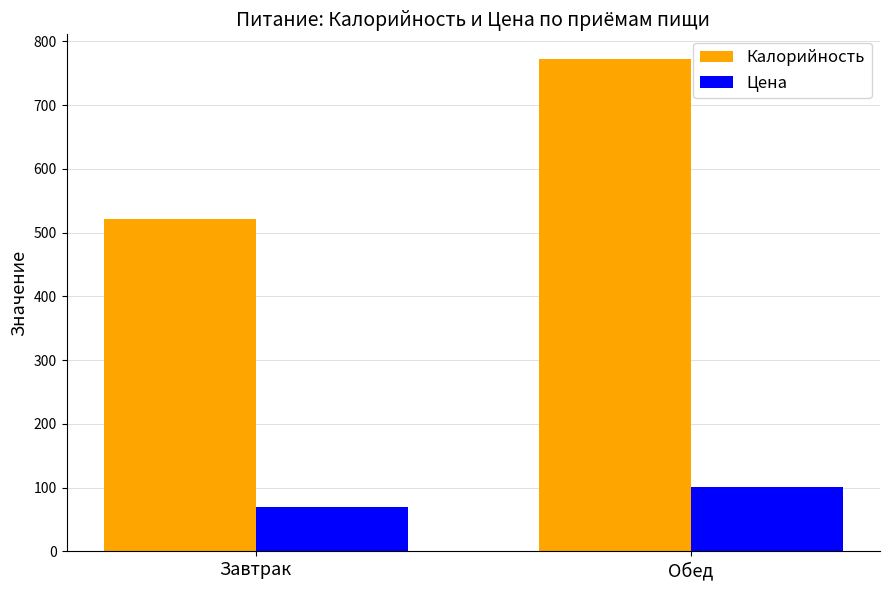

Which series has the largest range (max minus min)?

Калорийность